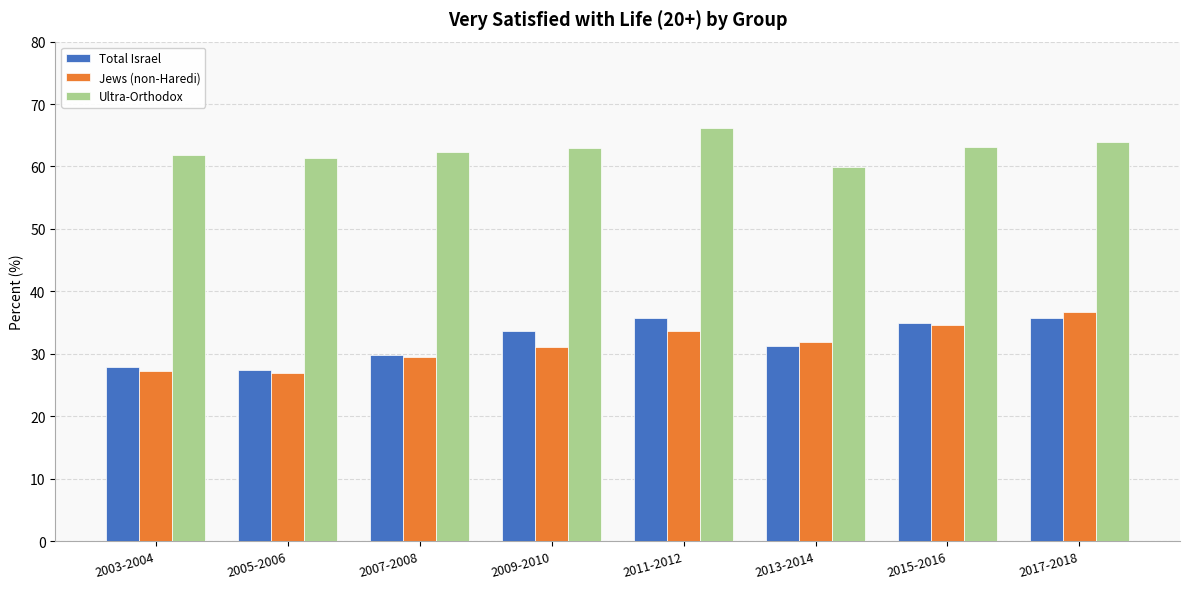

What are all the series names shown in the legend?

Total Israel, Jews (non-Haredi), Ultra-Orthodox